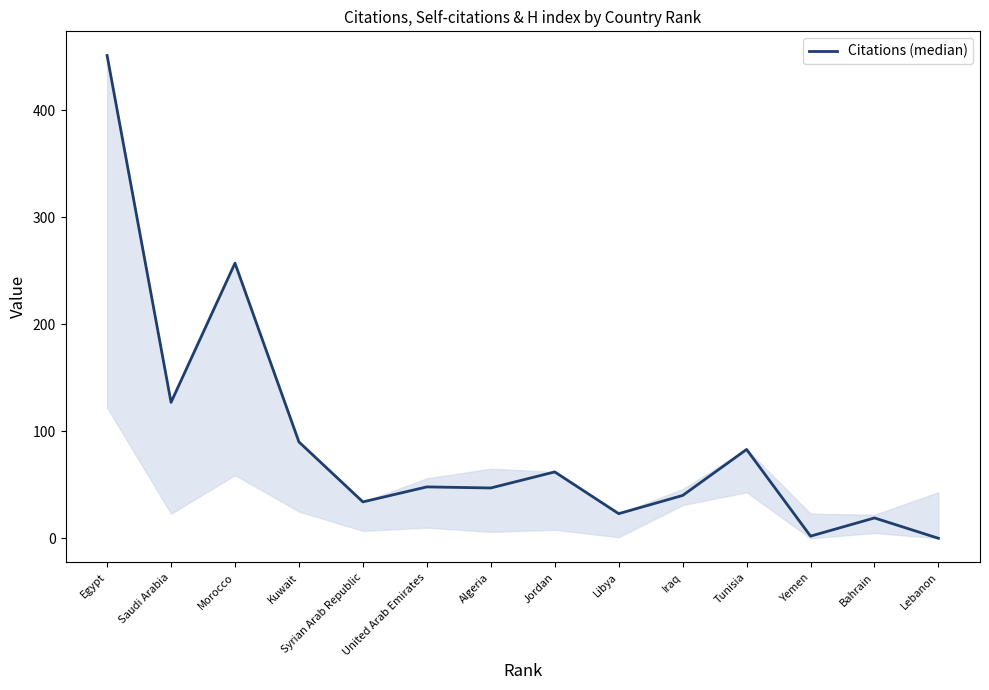

What position from the right is Syrian Arab Republic?

10